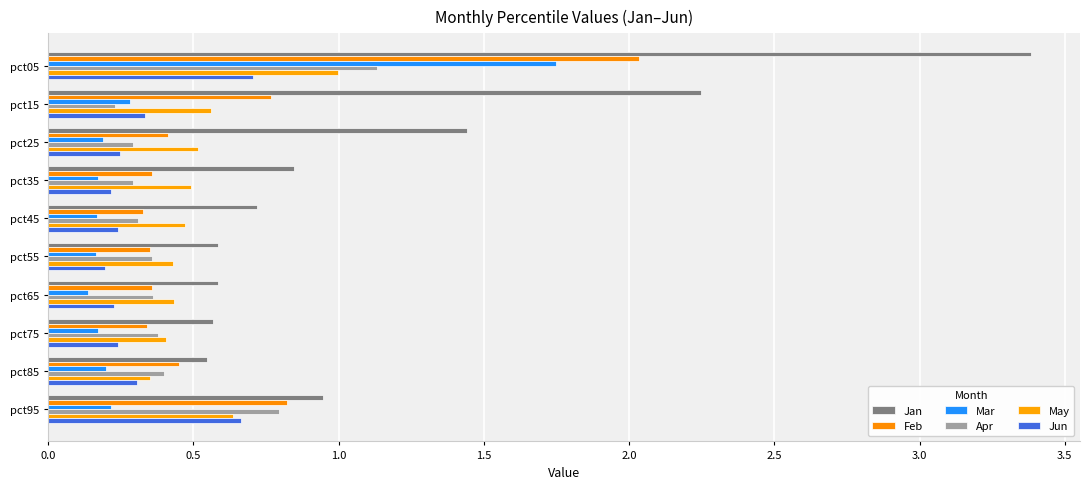

What is the sum of all Jan values?

11.9